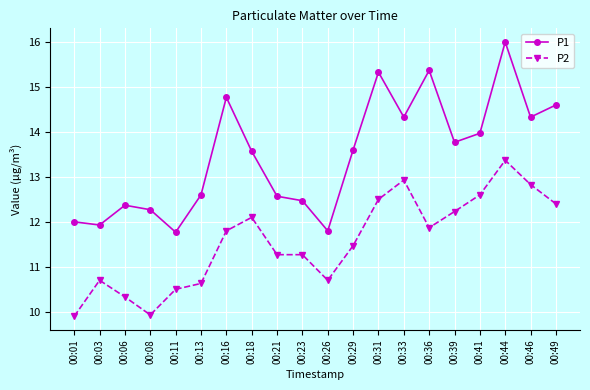

True or false: P2 and P1 intersect in this chart.

False